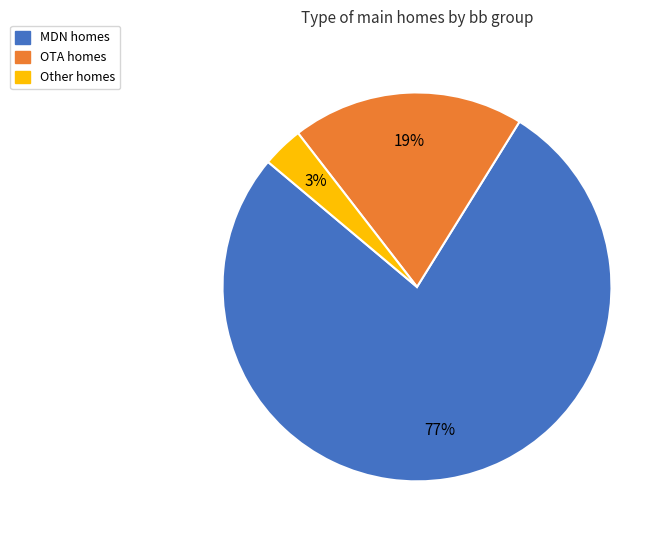

How many slices are in this pie chart?

3